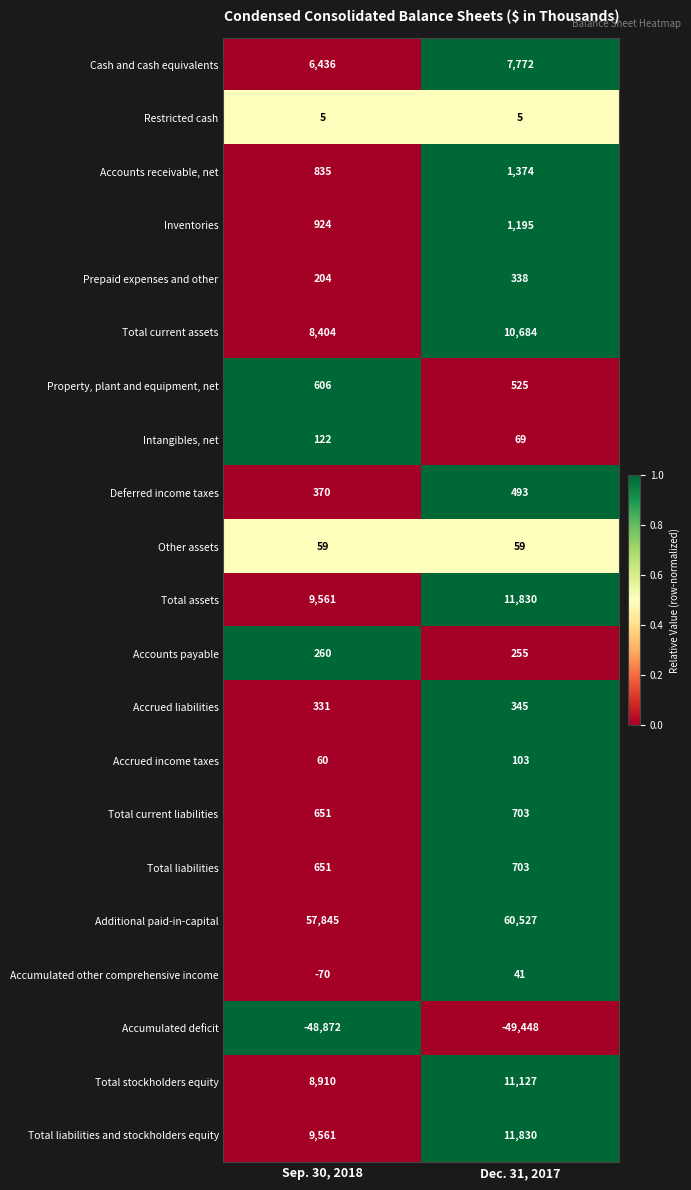

What is the difference between the Accrued liabilities values at Sep. 30, 2018 and Dec. 31, 2017?

14